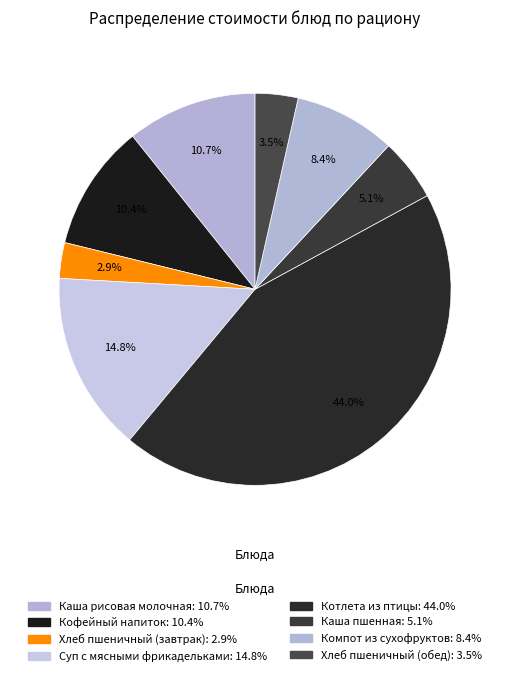

To the nearest percent, what is the difference between the Суп с мясными фрикадельками and Котлета из птицы slice percentages?

29%